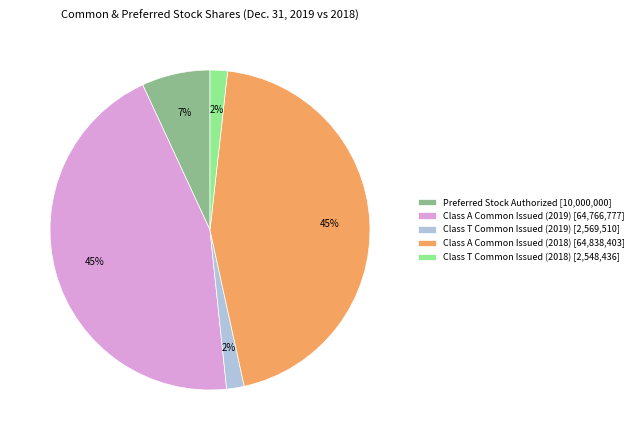

How many slices are in this pie chart?

5